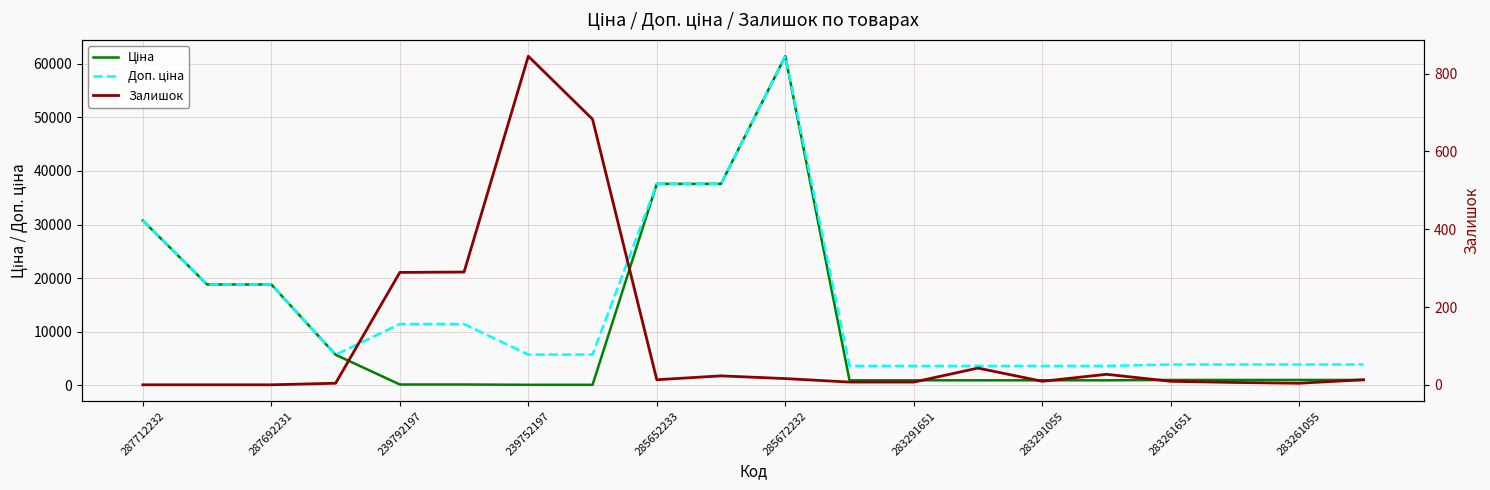

Where is the first local maximum for Ціна?

285672232